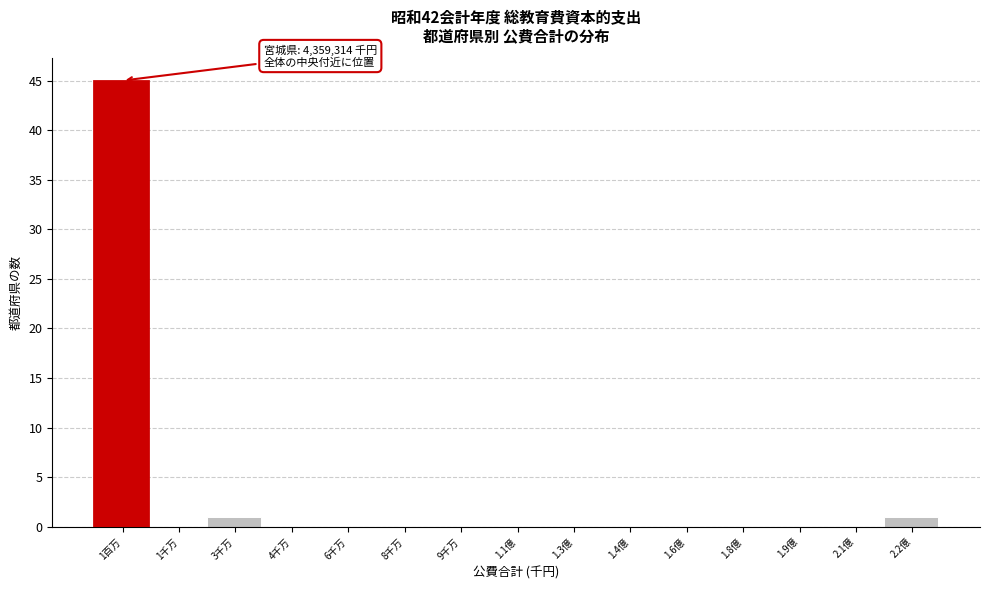

Reading left to right, extract all data points from this chart.

1百万=45	1千万=0	3千万=1	4千万=0	6千万=0	8千万=0	9千万=0	1.1億=0	1.3億=0	1.4億=0	1.6億=0	1.8億=0	1.9億=0	2.1億=0	2.2億=1